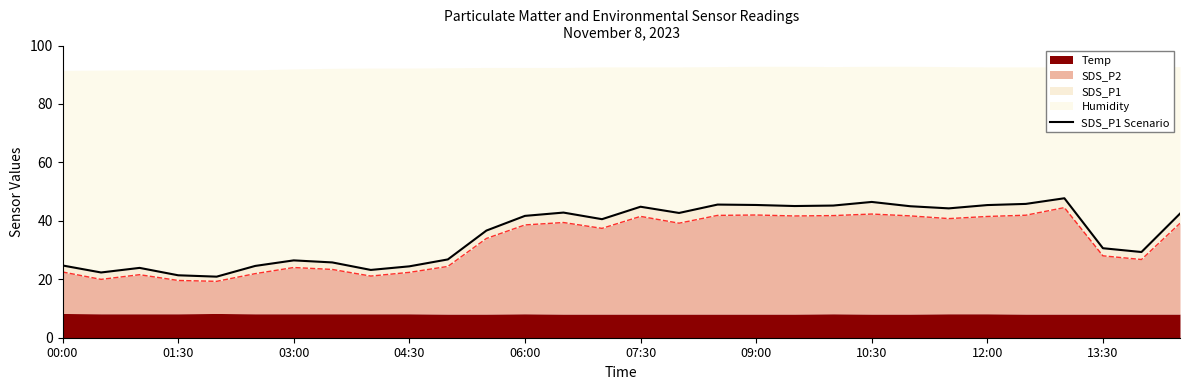

How many data points does each series have?

30